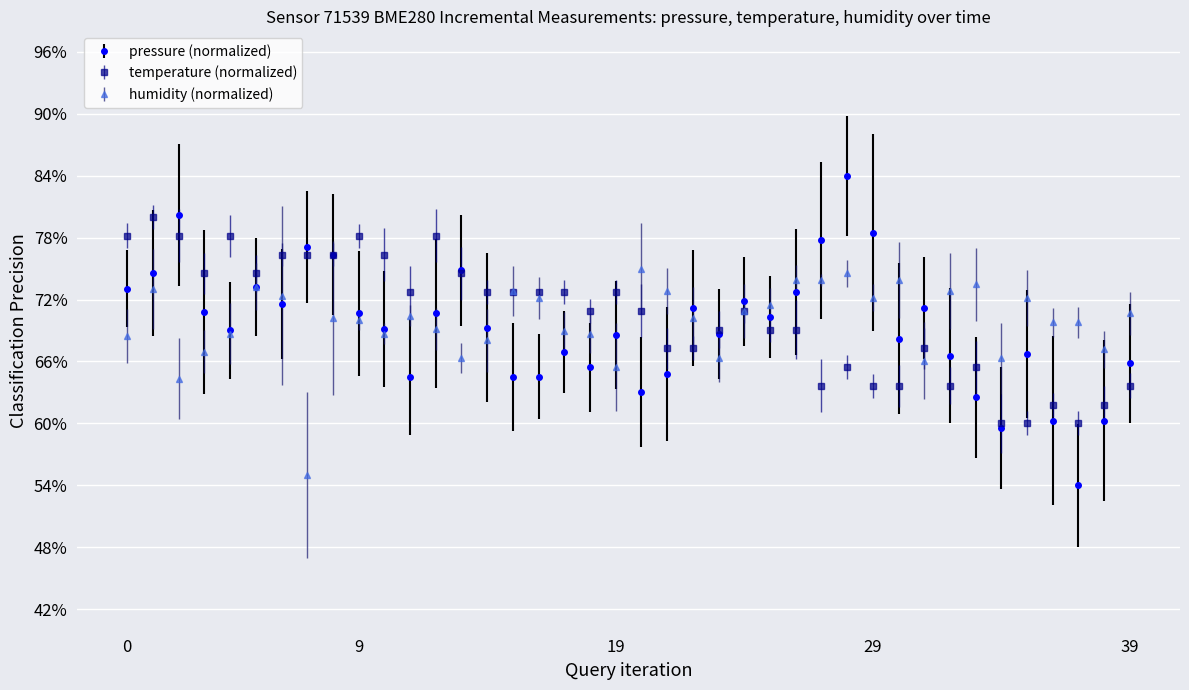

True or false: humidity (normalized) has more than 0 points higher than both neighbors.

True